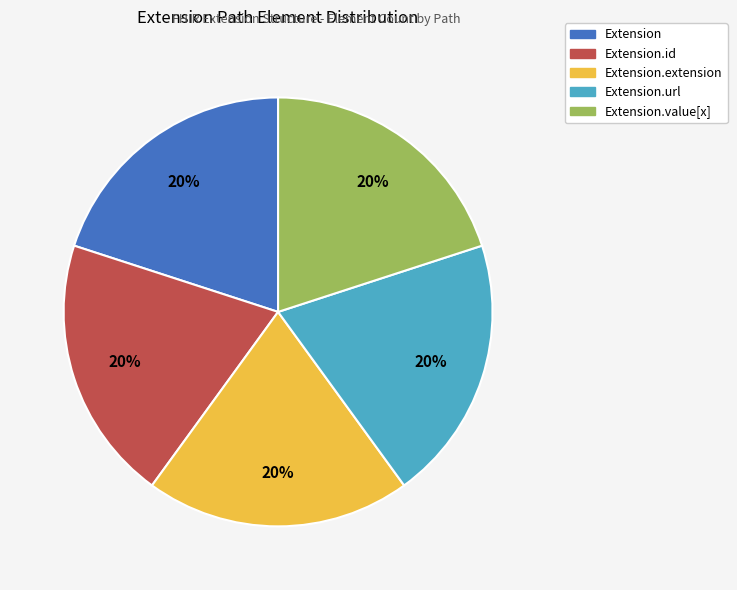

Is there a majority slice in this chart?

No